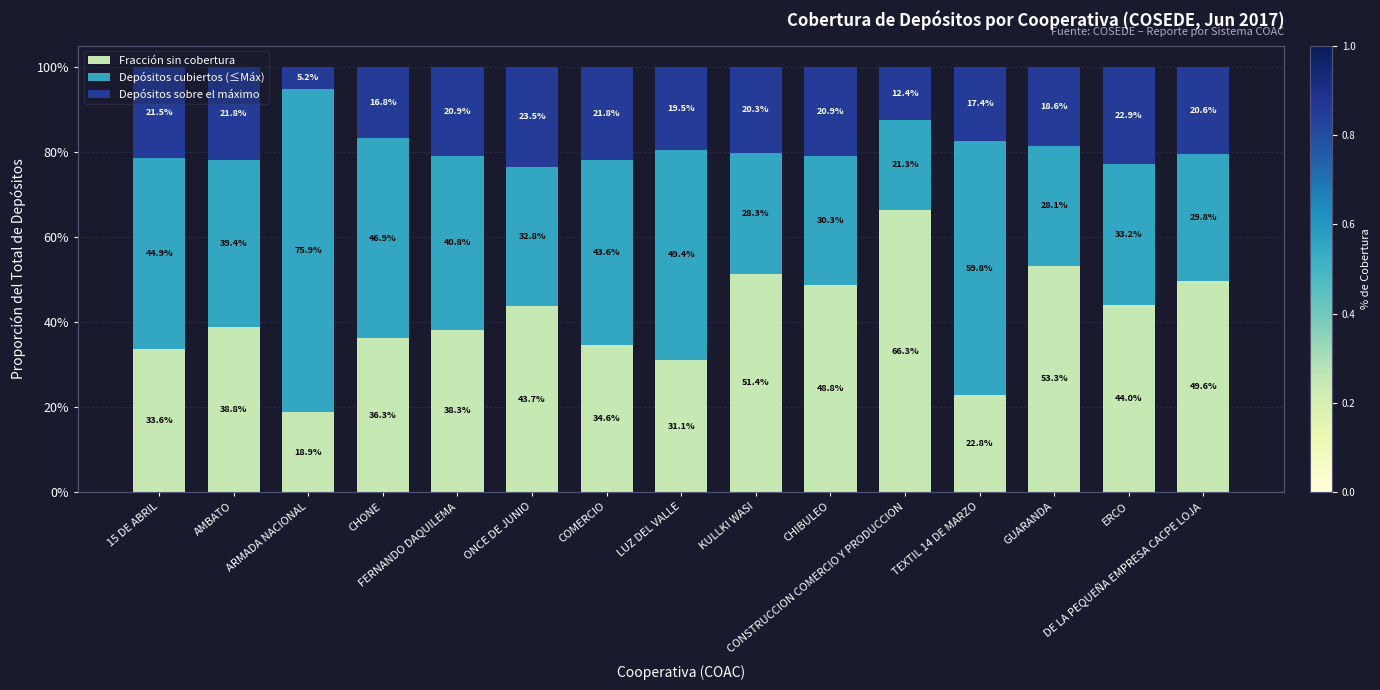

Between FERNANDO DAQUILEMA and ERCO, which is larger?

ERCO